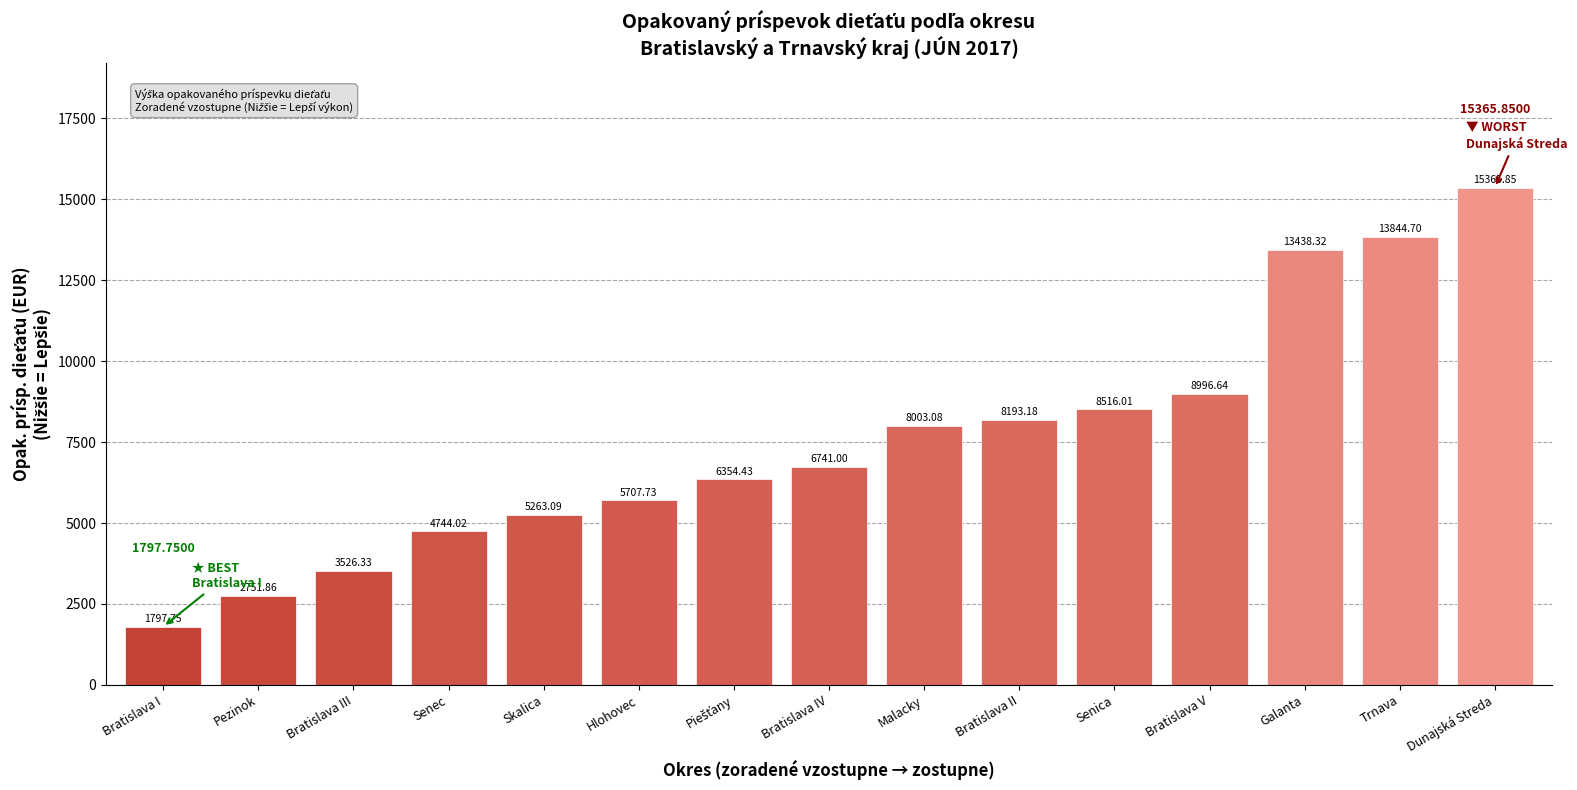

Does the chart contain stacked bars?

No